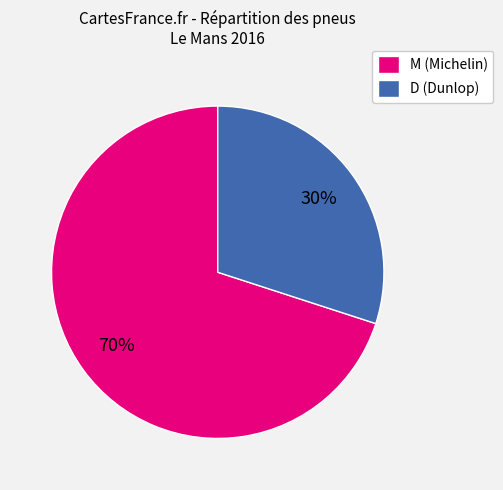

Is there a majority slice in this chart?

Yes